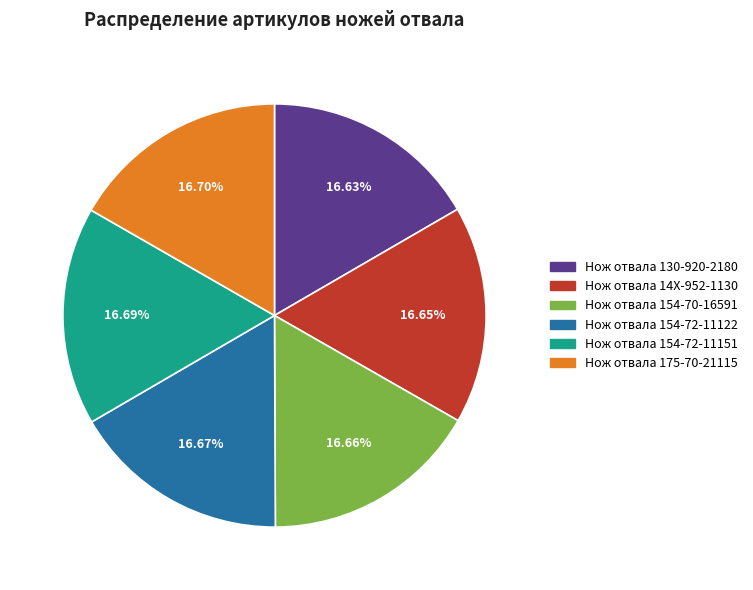

What portion of the pie excludes Нож отвала 154-72-11122?

83.3%